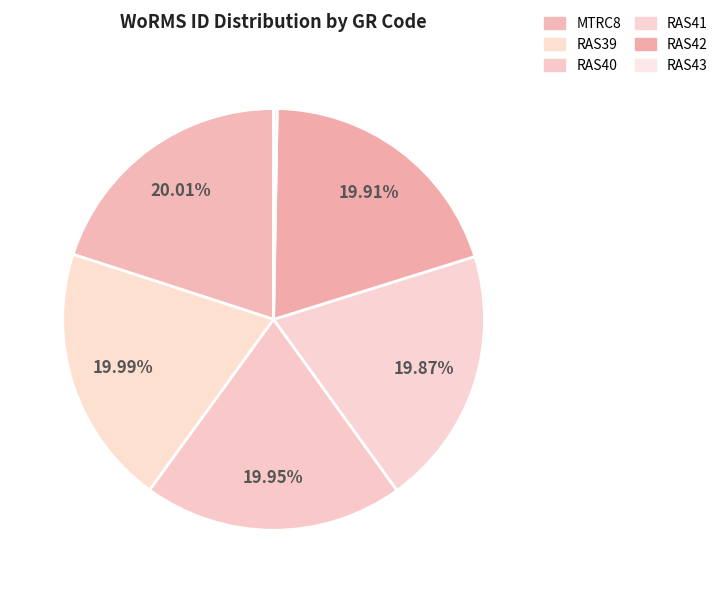

What is the change in value from RAS39 to RAS40?

-244